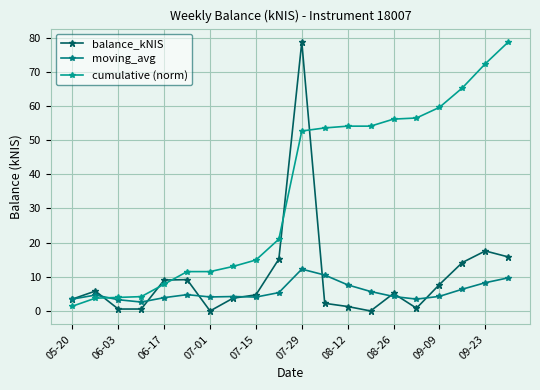

True or false: moving_avg and balance_kNIS cross at least once.

True